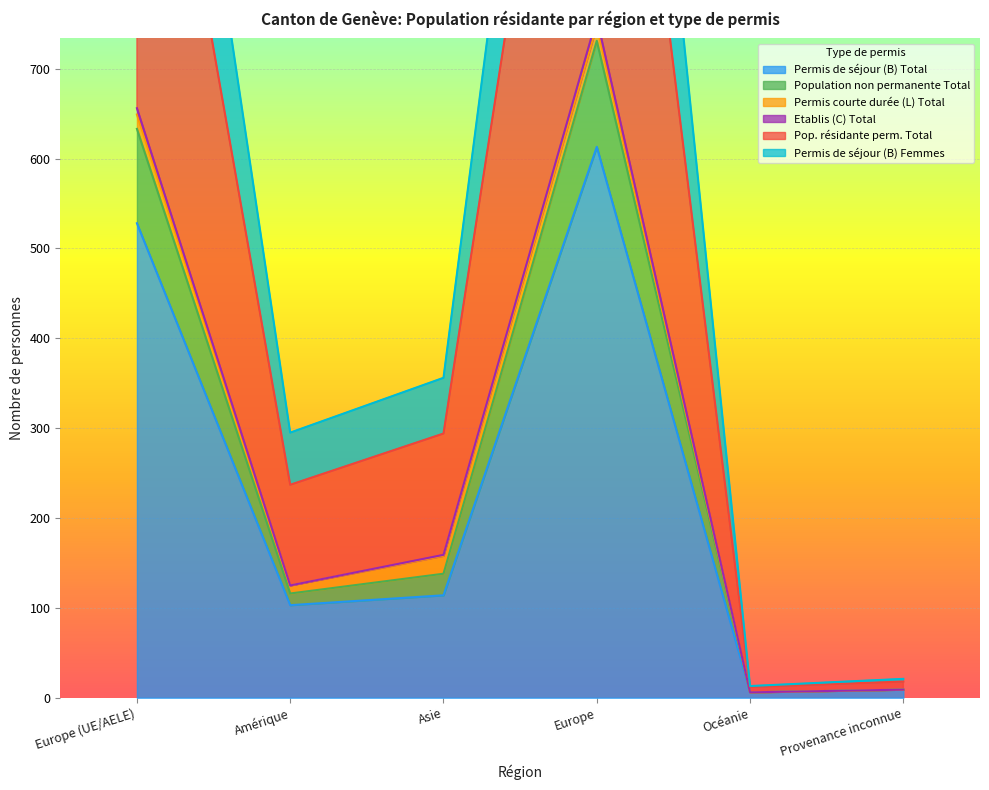

What is the maximum value for Permis de séjour (B) Total?

613